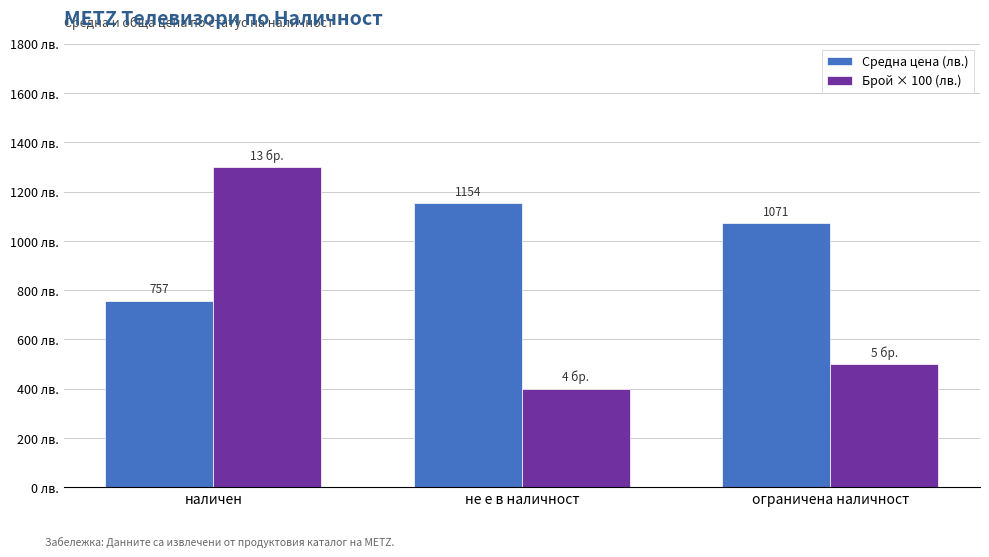

List the series in order of their peak value, highest first.

Брой × 100 (лв.), Средна цена (лв.)